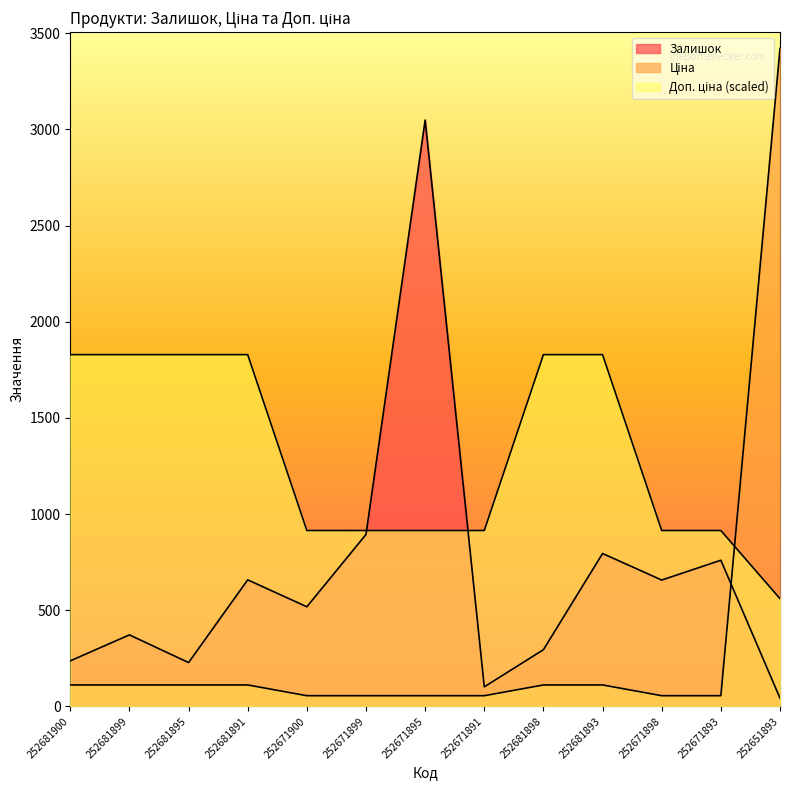

What is the value of the Залишок point at the 8th from the left?

102.0